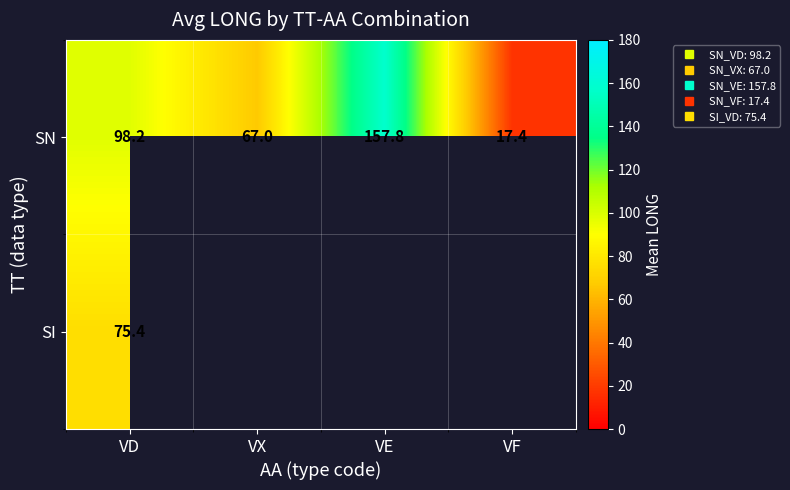

How many values in the SN series are below 98?

2